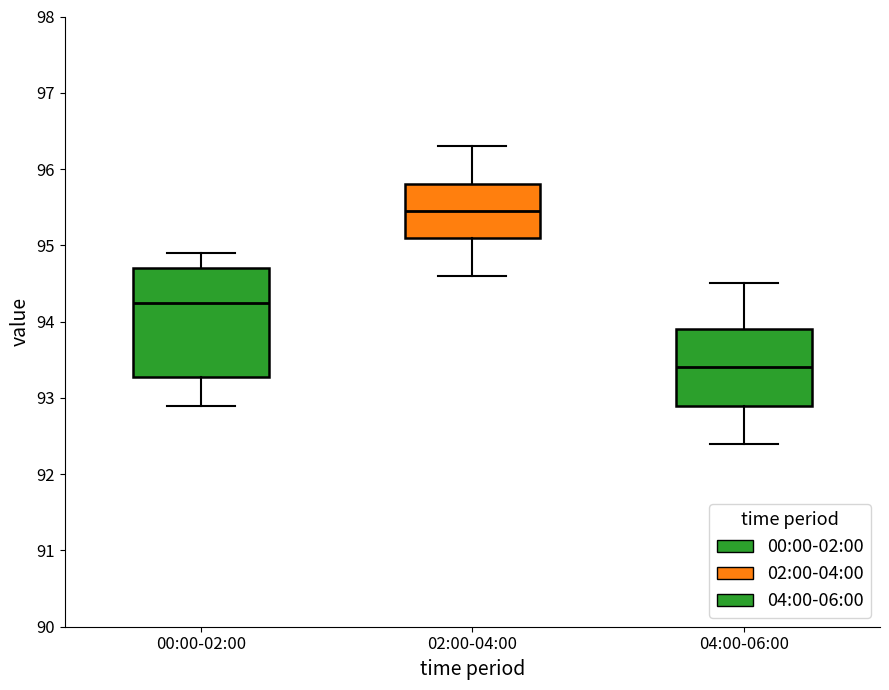

Which box's median line is the highest?

02:00-04:00